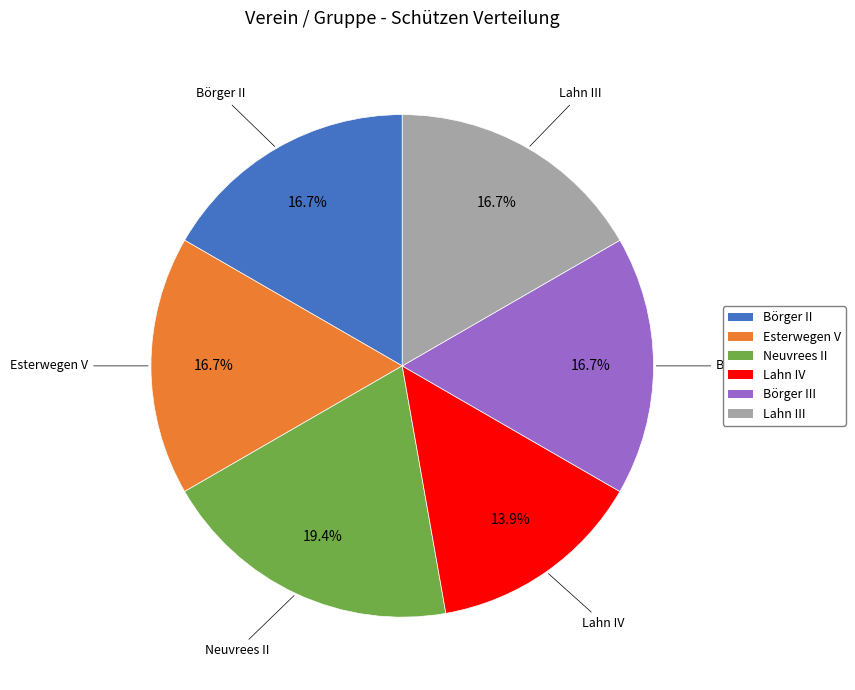

Is there any slice that represents more than half of the pie?

No